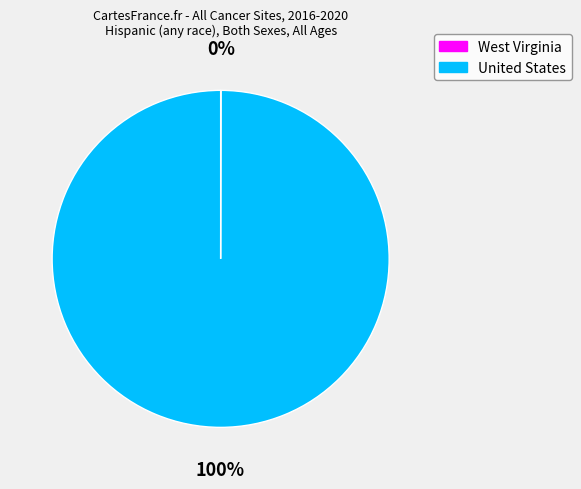

To the nearest percent, what is the average slice percentage?

50%